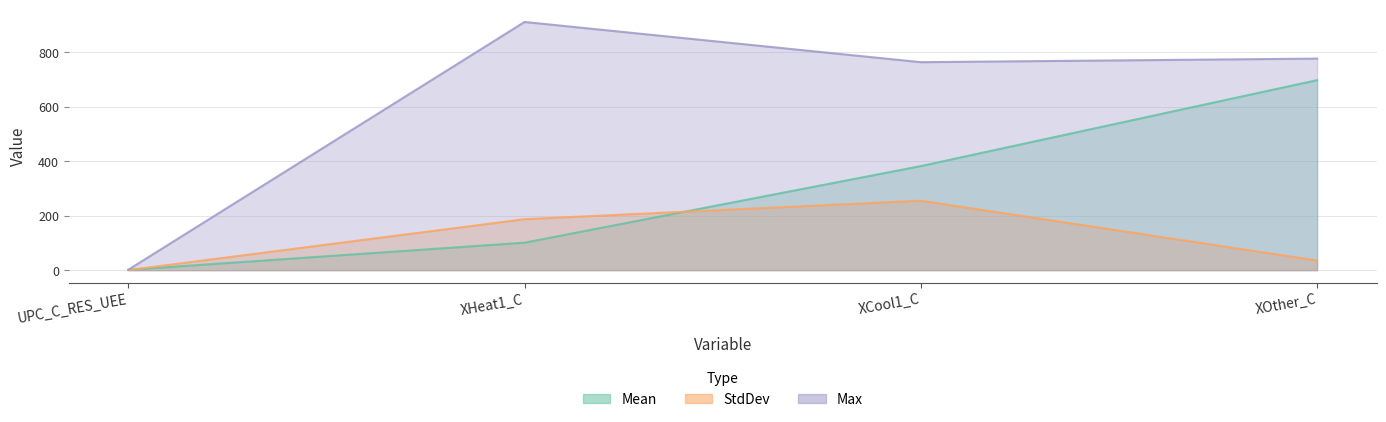

What is the approximate value of Mean at XCool1_C?

382.0